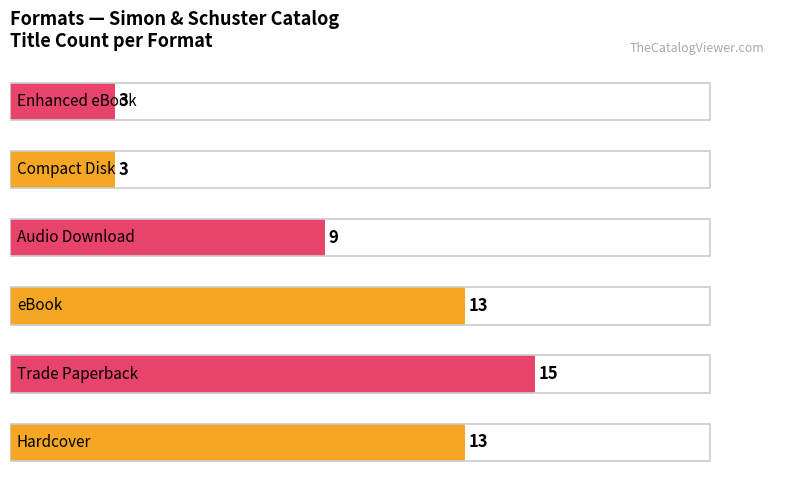

Are the bars horizontal?

Yes